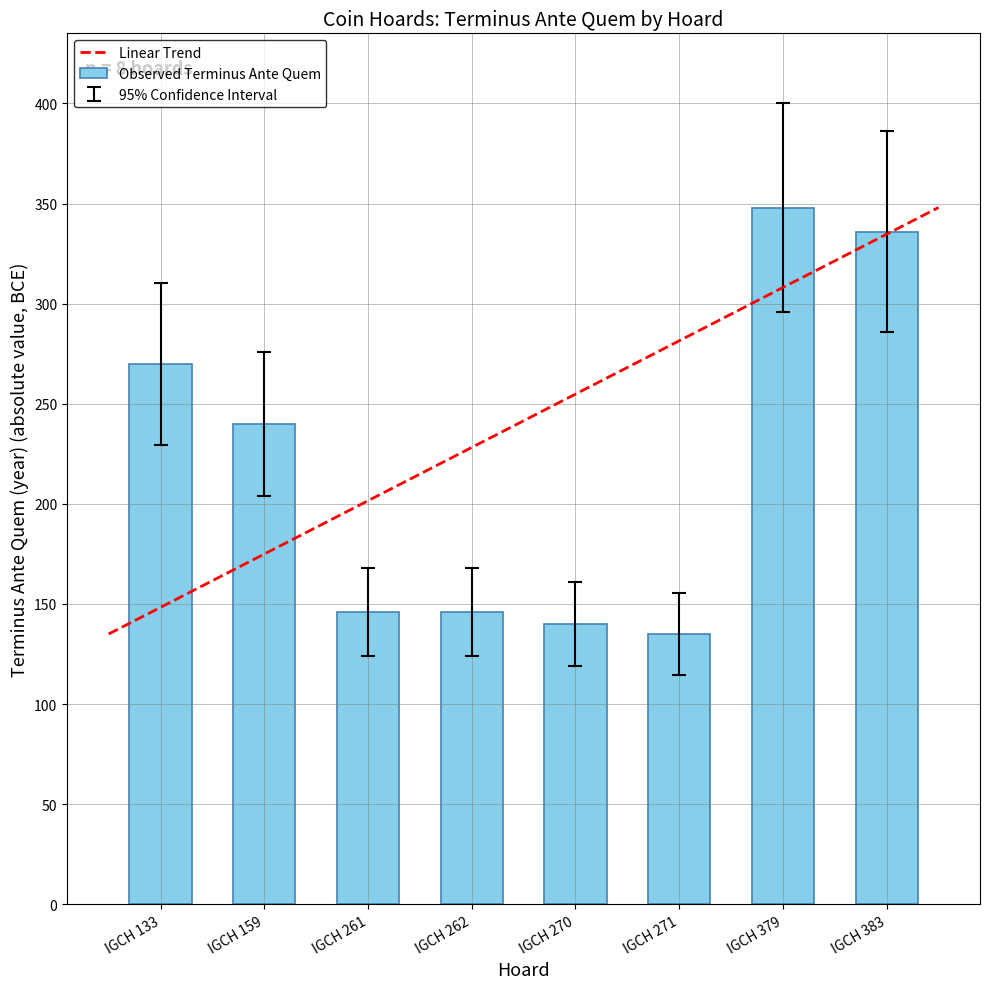

Reading left to right, list all the values displayed in this chart.

IGCH 133=270	IGCH 159=240	IGCH 261=146	IGCH 262=146	IGCH 270=140	IGCH 271=135	IGCH 379=348	IGCH 383=336